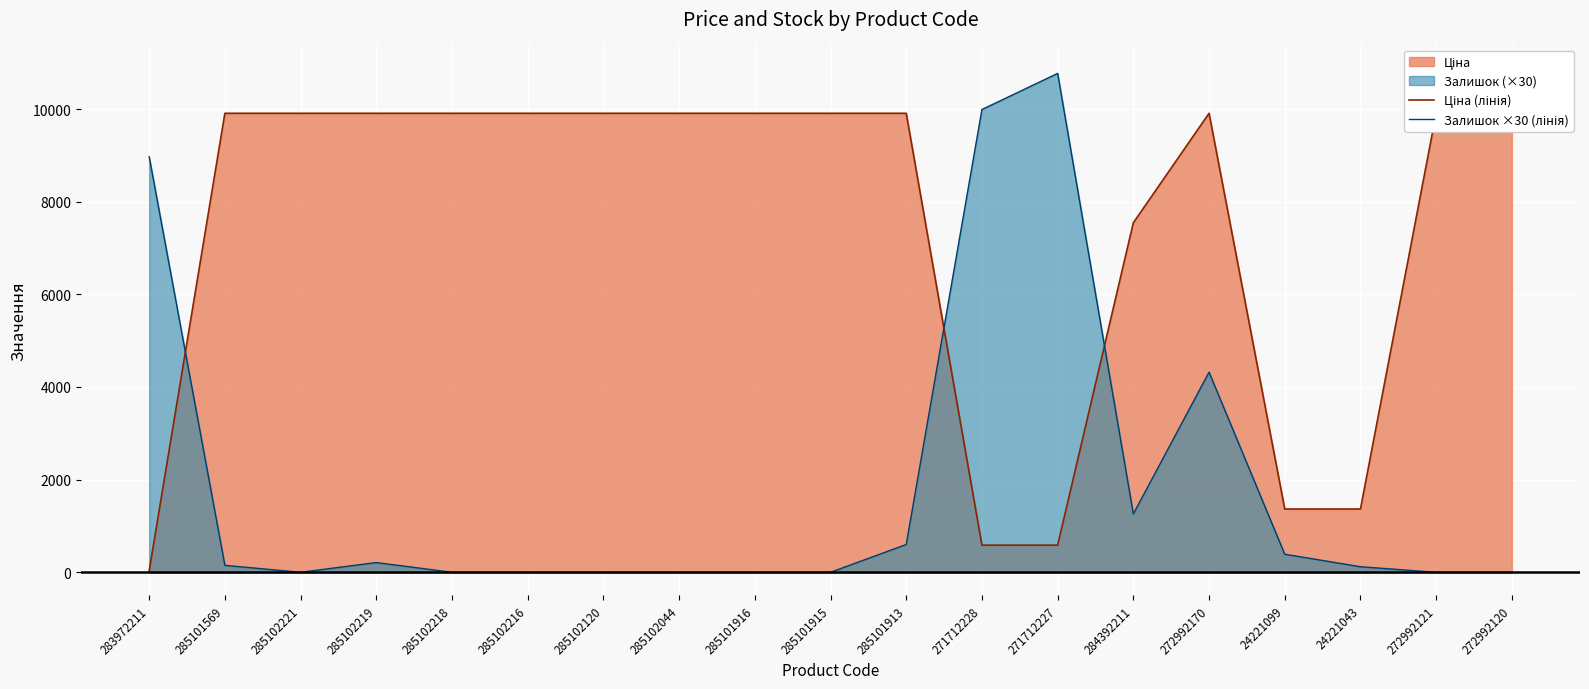

True or false: Залишок ×30 (лінія) has a value of 0.0 at 285102216.

True